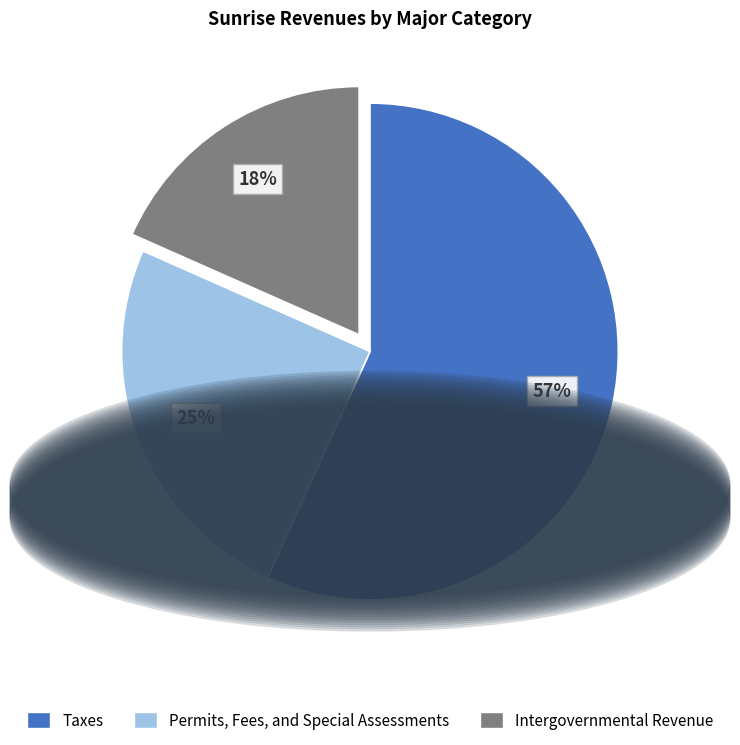

To the nearest percent, what portion does Permits, Fees, and Special Assessments represent?

25%